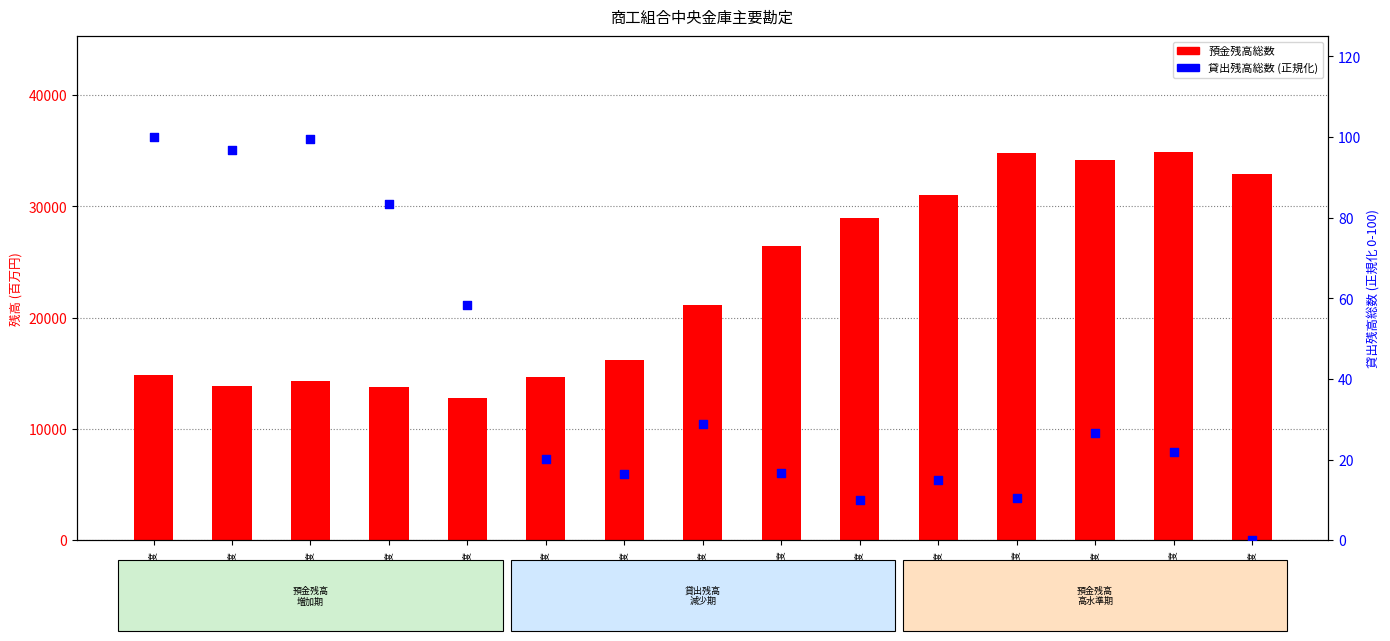

At how many categories does at least one series exceed 6872?

15